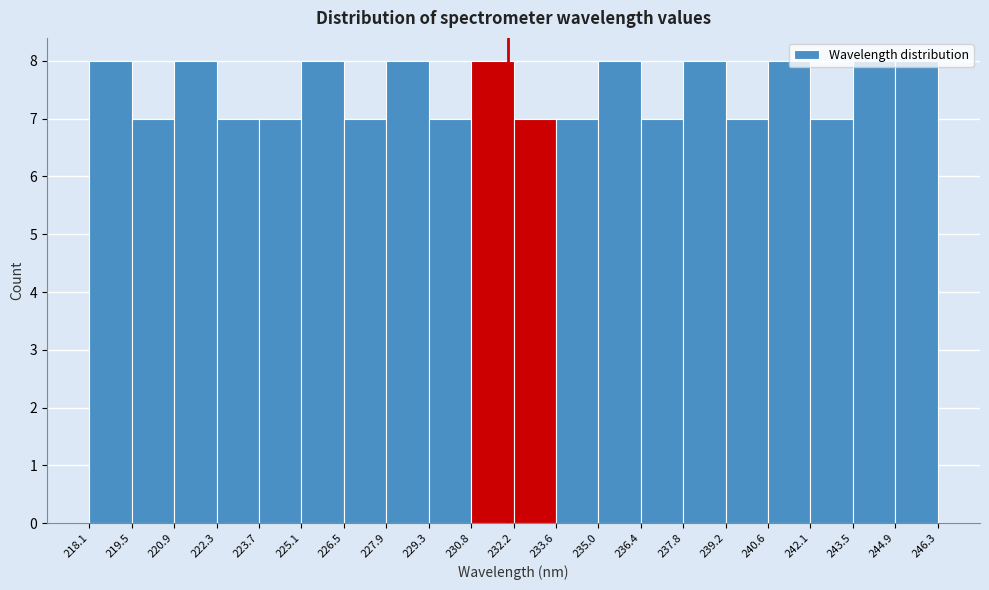

How tall is the bar that spans 236.4 to 237.8 on the x-axis? The values are not printed on the chart, so give them approximately, as read against the axis.

7